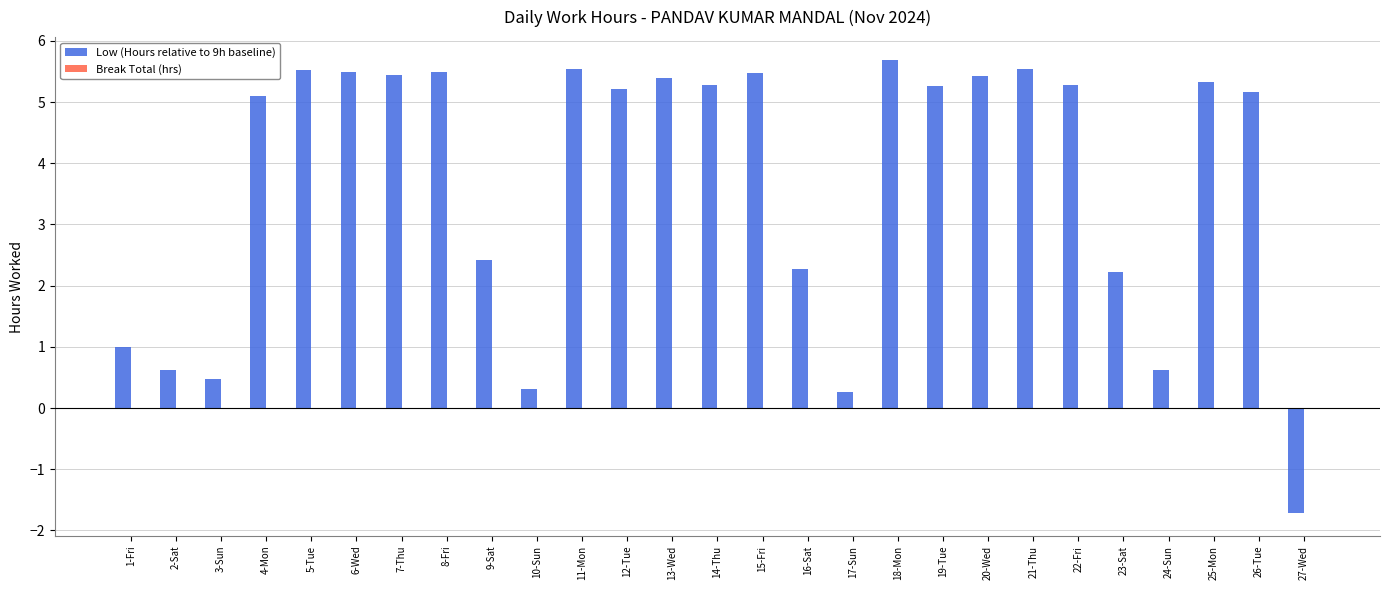

What is the change in value from 8-Fri to 26-Tue?

-0.3